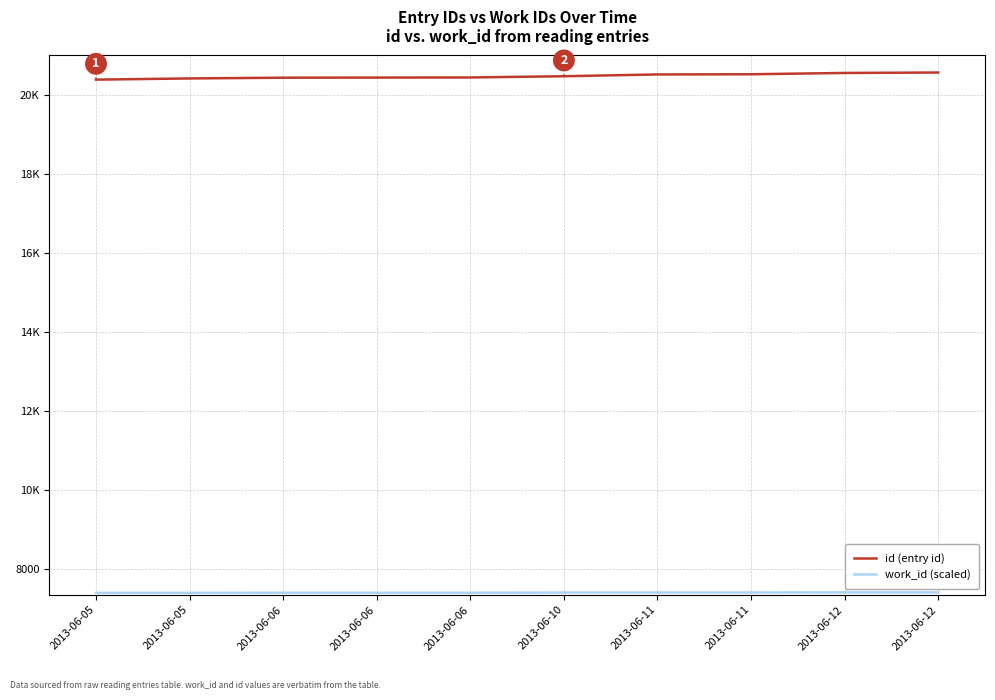

Does the chart have visible grid lines?

Yes